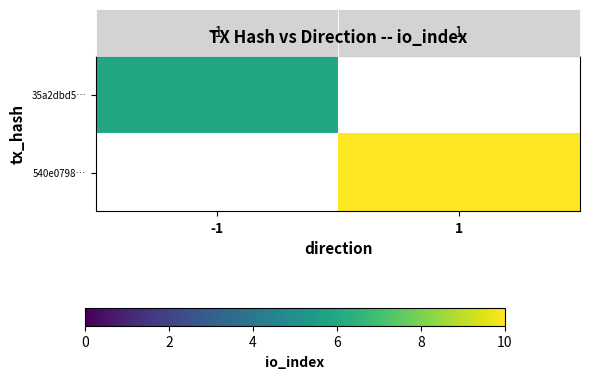

List the labels in order of 540e0798… value, smallest first.

-1, 1